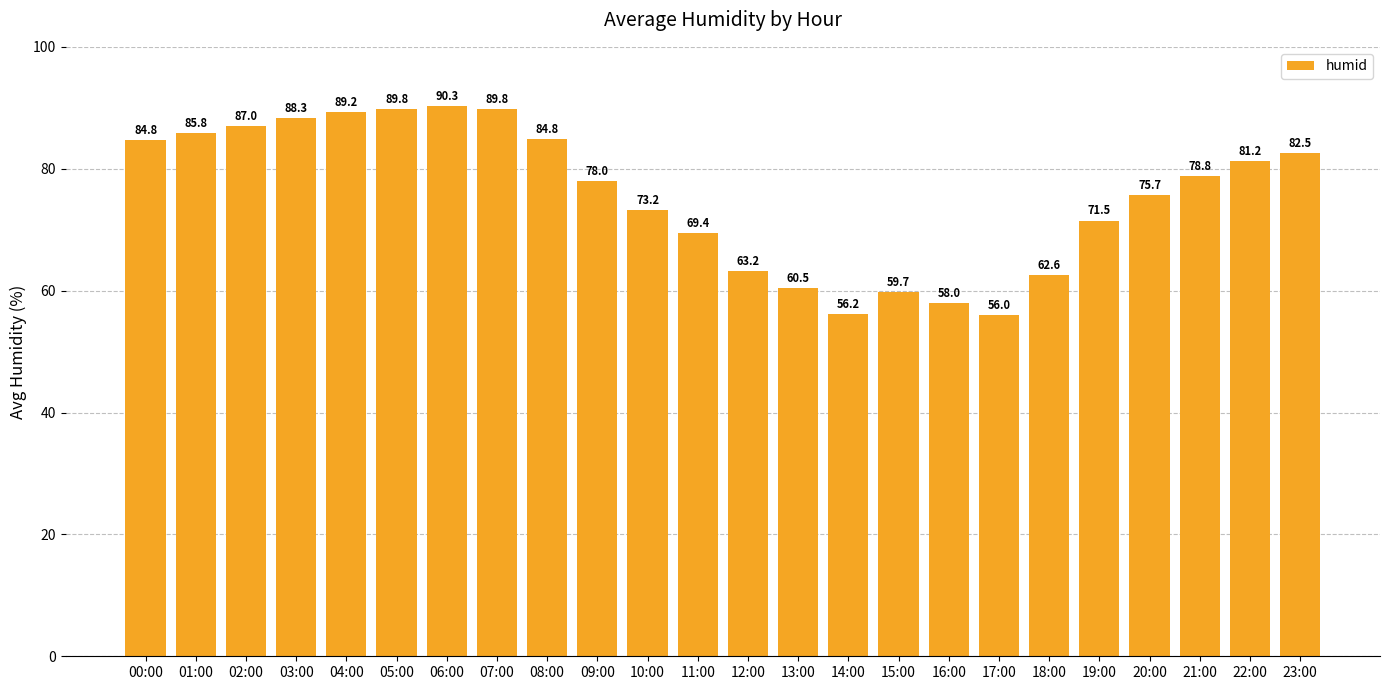

The value at 08:00 is 50.7. True or false?

False